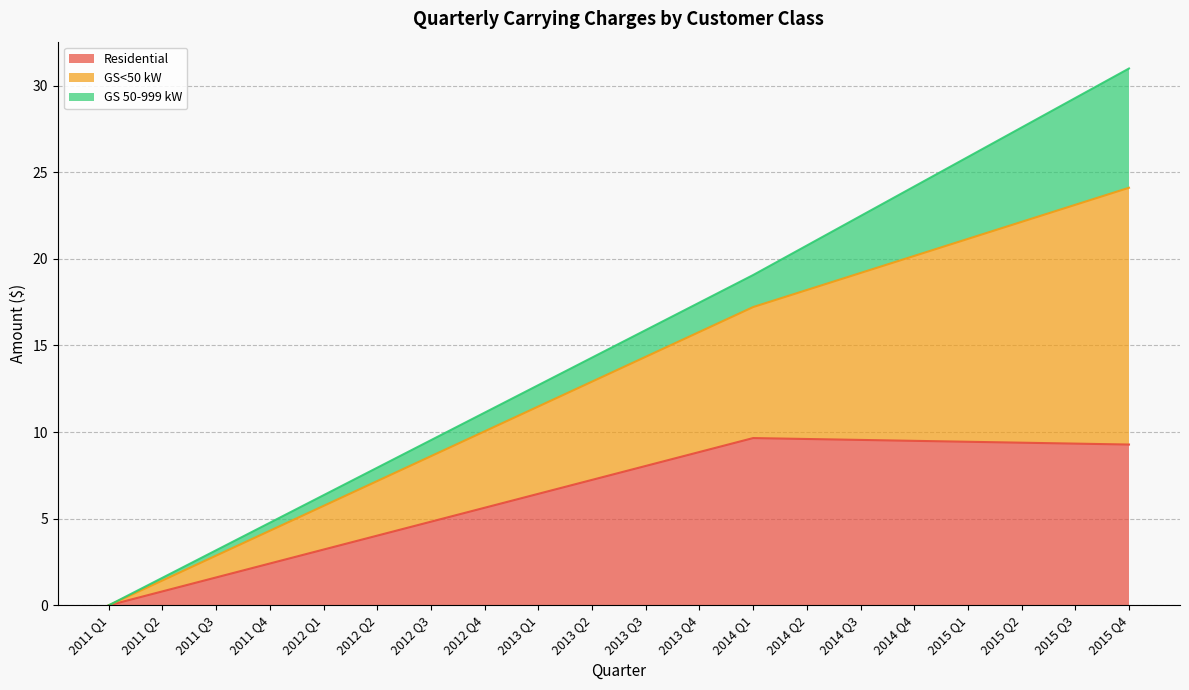

Rank the categories by Residential value from lowest to highest.

2011 Q1, 2011 Q2, 2011 Q3, 2011 Q4, 2012 Q1, 2012 Q2, 2012 Q3, 2012 Q4, 2013 Q1, 2013 Q2, 2013 Q3, 2013 Q4, 2015 Q4, 2015 Q3, 2015 Q2, 2015 Q1, 2014 Q4, 2014 Q3, 2014 Q2, 2014 Q1